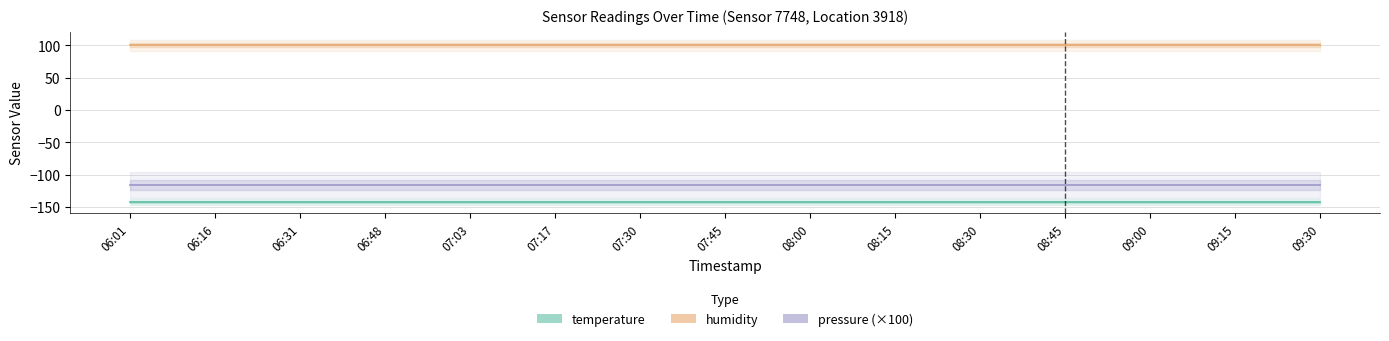

True or false: humidity has more than 0 interior local peaks.

False